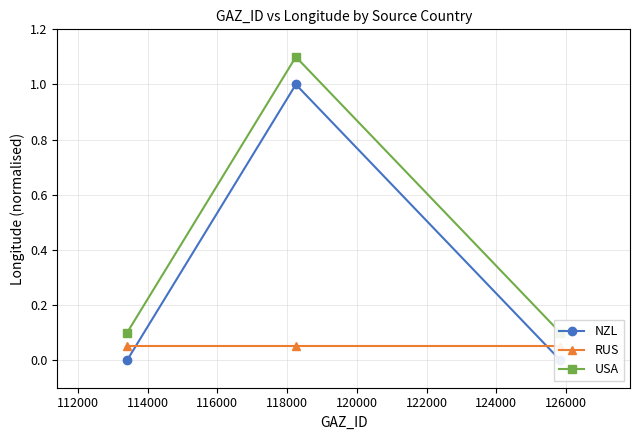

At 114000, list the series in order from largest to smallest.

USA, RUS, NZL